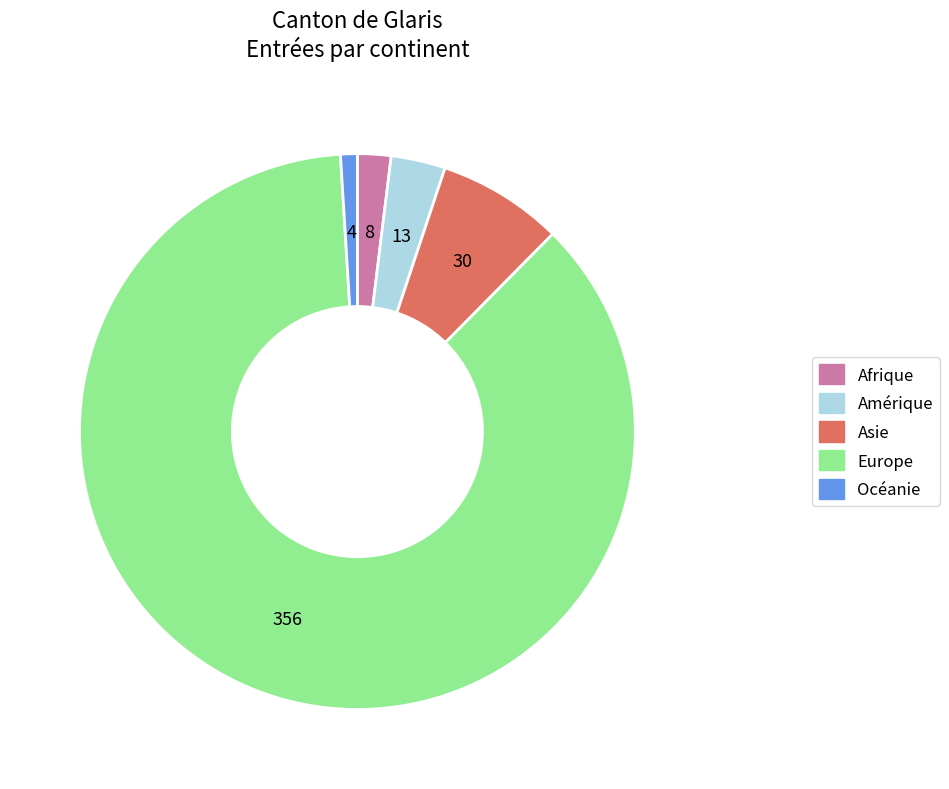

The Europe slice represents 87% of the pie. True or false?

True